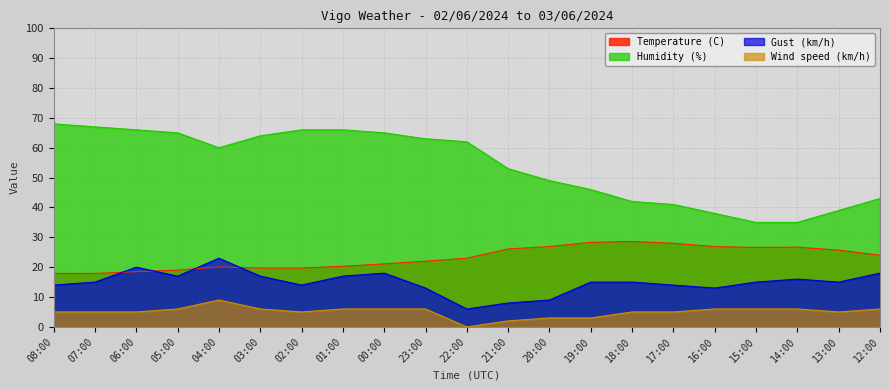

What is the label of the 1st point from the left?

08:00